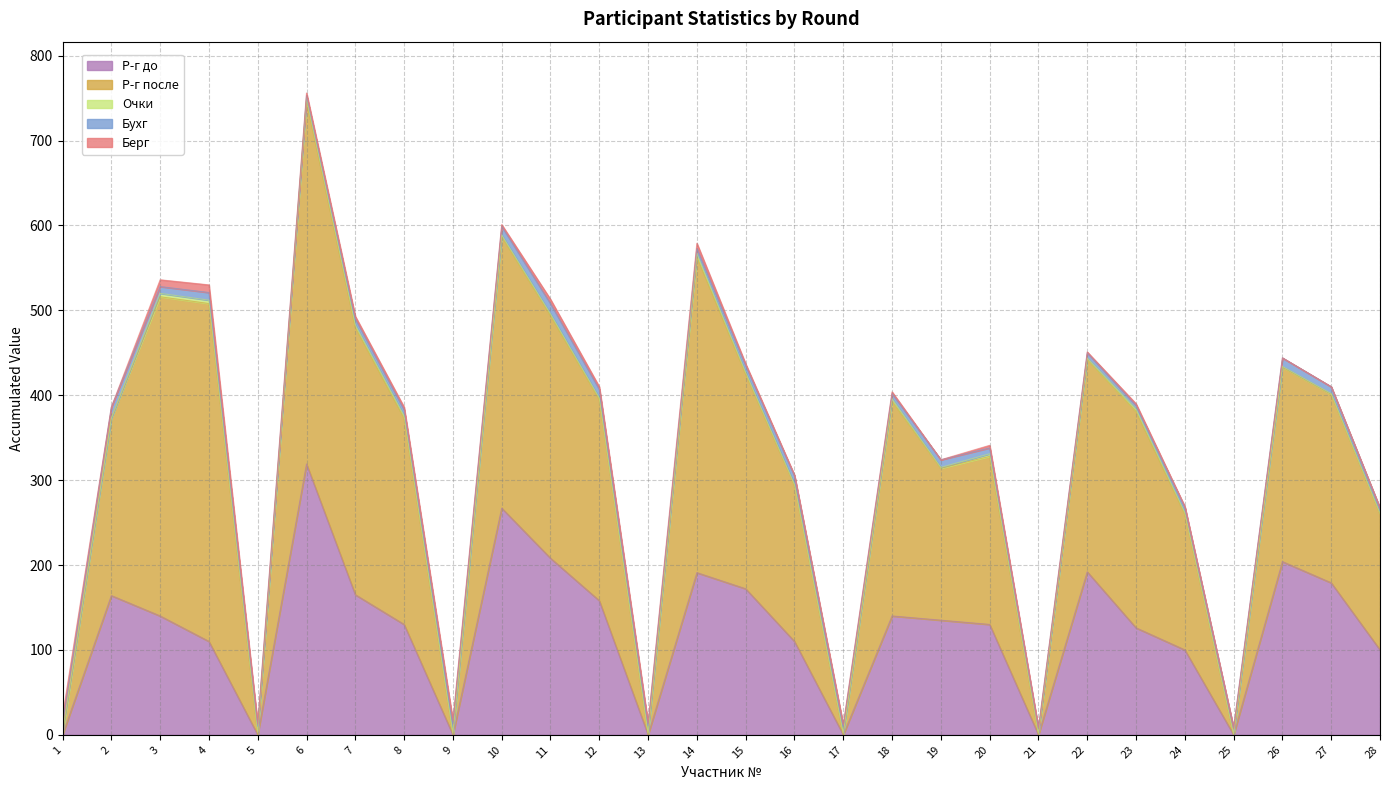

What is the value of the Очки point at the 17th from the left?

2